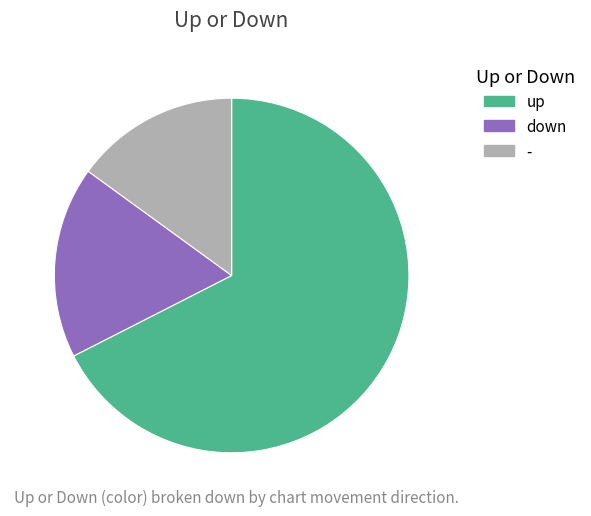

Count the number of slices in the pie.

3